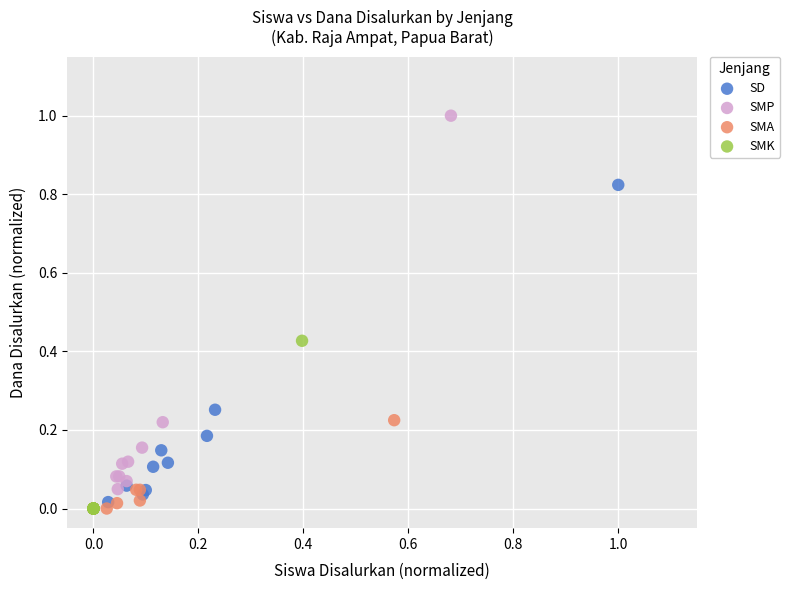

Which series reaches the maximum Y coordinate?

SMP